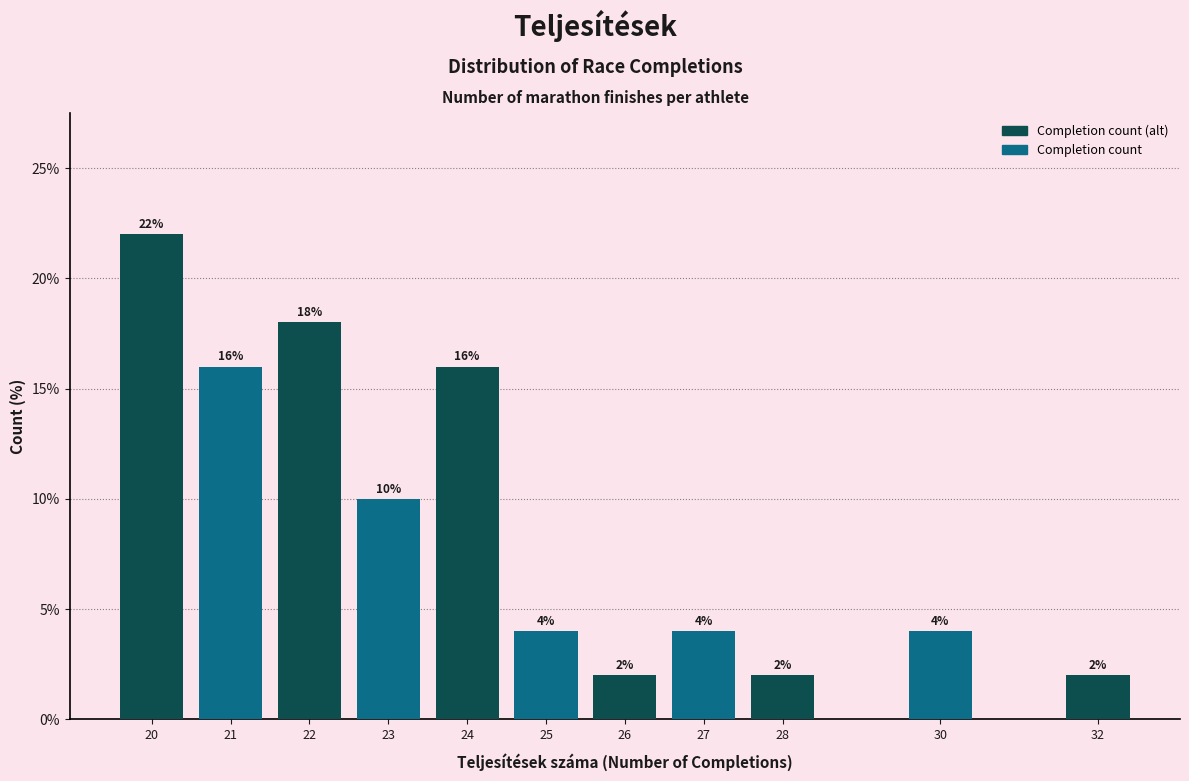

Reading left to right, extract all data points from this chart.

22	16	18	10	16	4	2	4	2	4	2